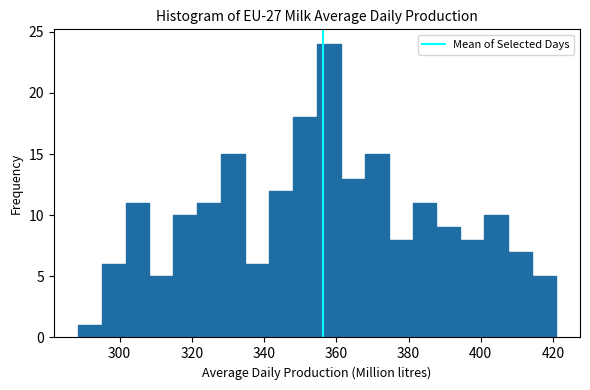

Read against the x-axis, roughly where is the centre of the tallest bar?

358